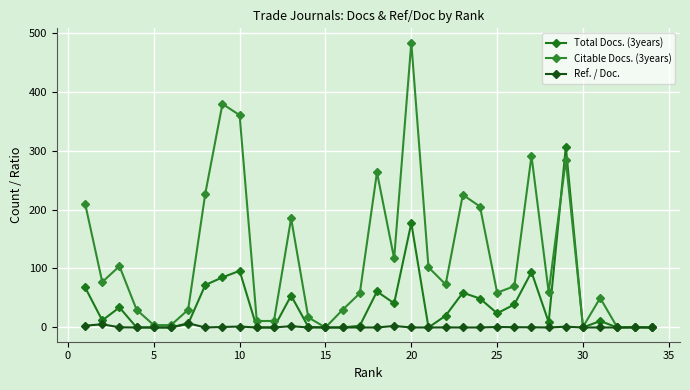

How many lines are shown in the chart?

3